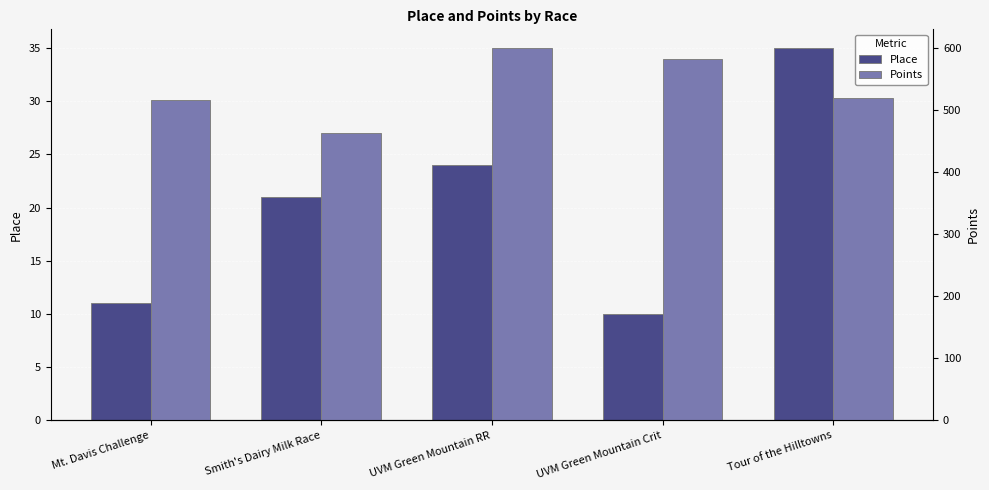

List the labels in order of Points value, largest first.

UVM Green Mountain RR, UVM Green Mountain Crit, Tour of the Hilltowns, Mt. Davis Challenge, Smith's Dairy Milk Race